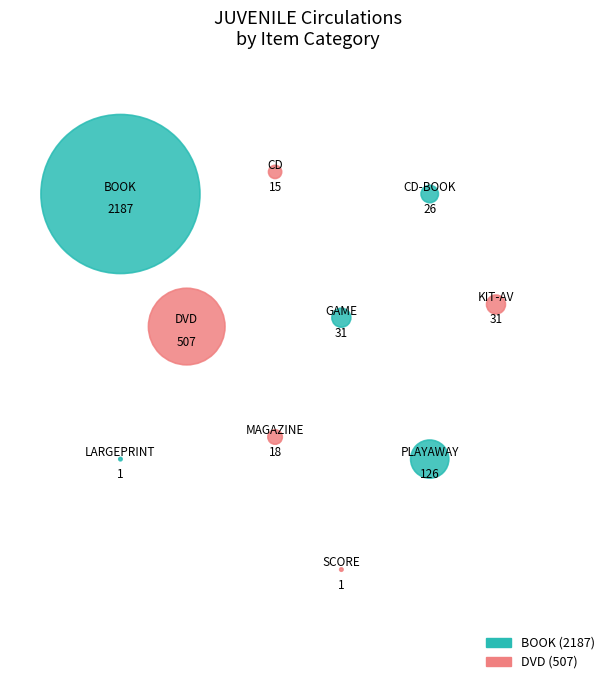

What percentage is the MAGAZINE slice, to the nearest percent?

1%